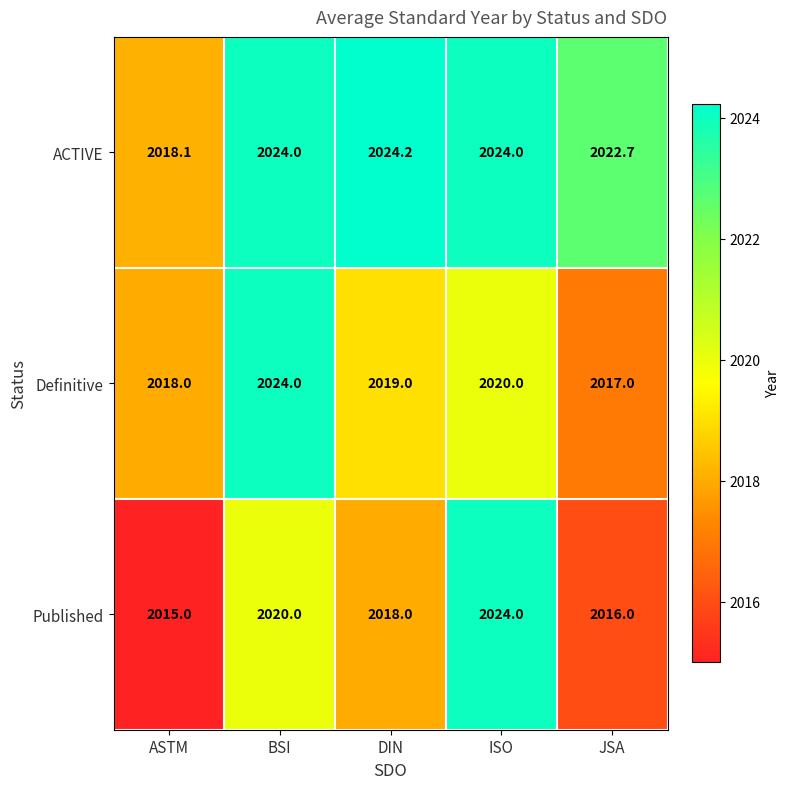

Rank the series at DIN from lowest to highest value.

Published, Definitive, ACTIVE